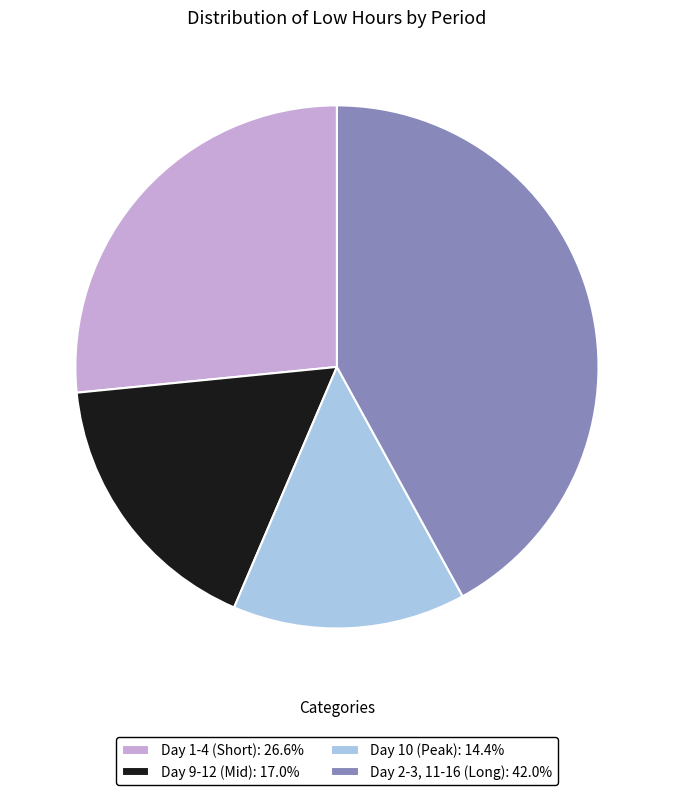

Is there any slice that represents more than half of the pie?

No